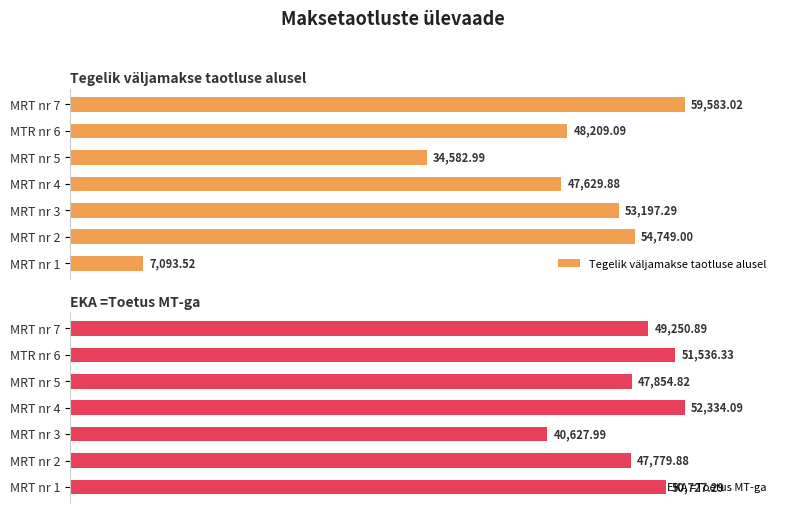

What is the average value of the Tegelik väljamakse taotluse alusel series?

43577.8